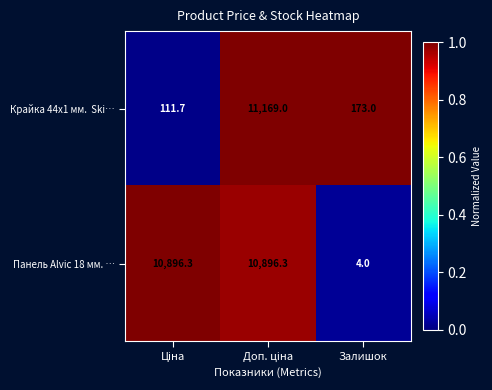

At which label is Панель Alvic 18 мм. … closest to 5450?

Залишок